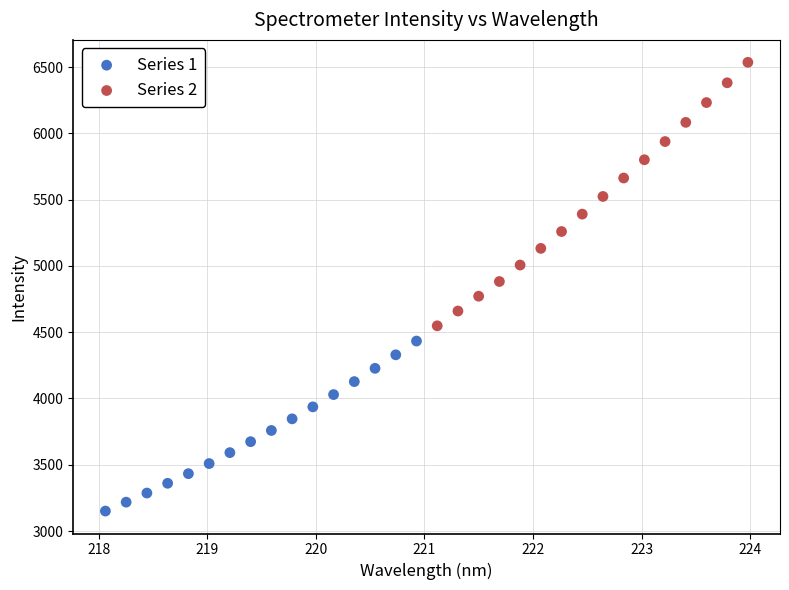

Which series contains the highest Y value?

Series 2